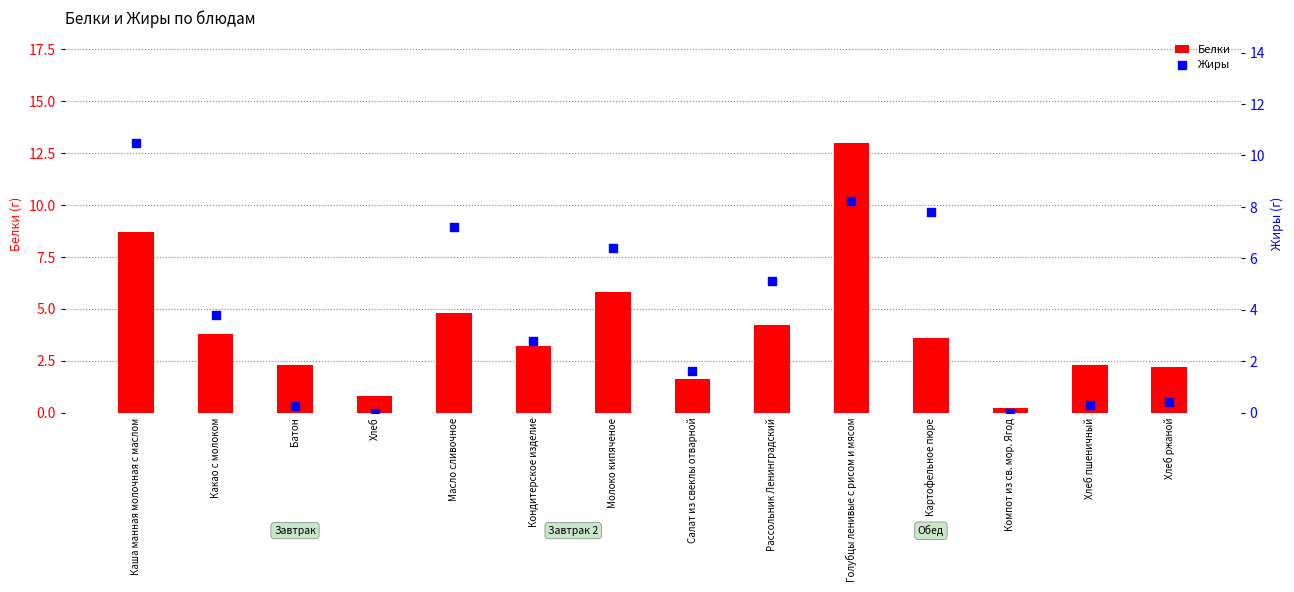

Which series reaches the minimum Y coordinate?

Жиры